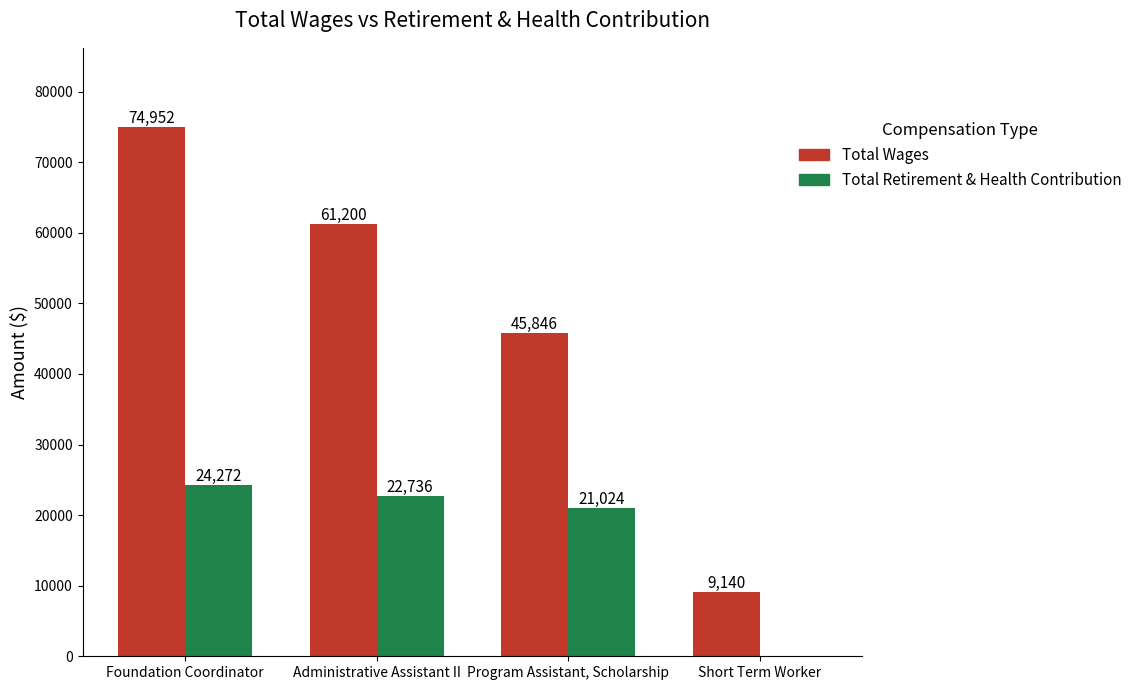

Reading left to right, what are all the values shown in this chart?

Total Wages: Foundation Coordinator=74952	Administrative Assistant II=61200	Program Assistant, Scholarship=45846	Short Term Worker=9140
Total Retirement & Health Contribution: Foundation Coordinator=24272	Administrative Assistant II=22736	Program Assistant, Scholarship=21024	Short Term Worker=0